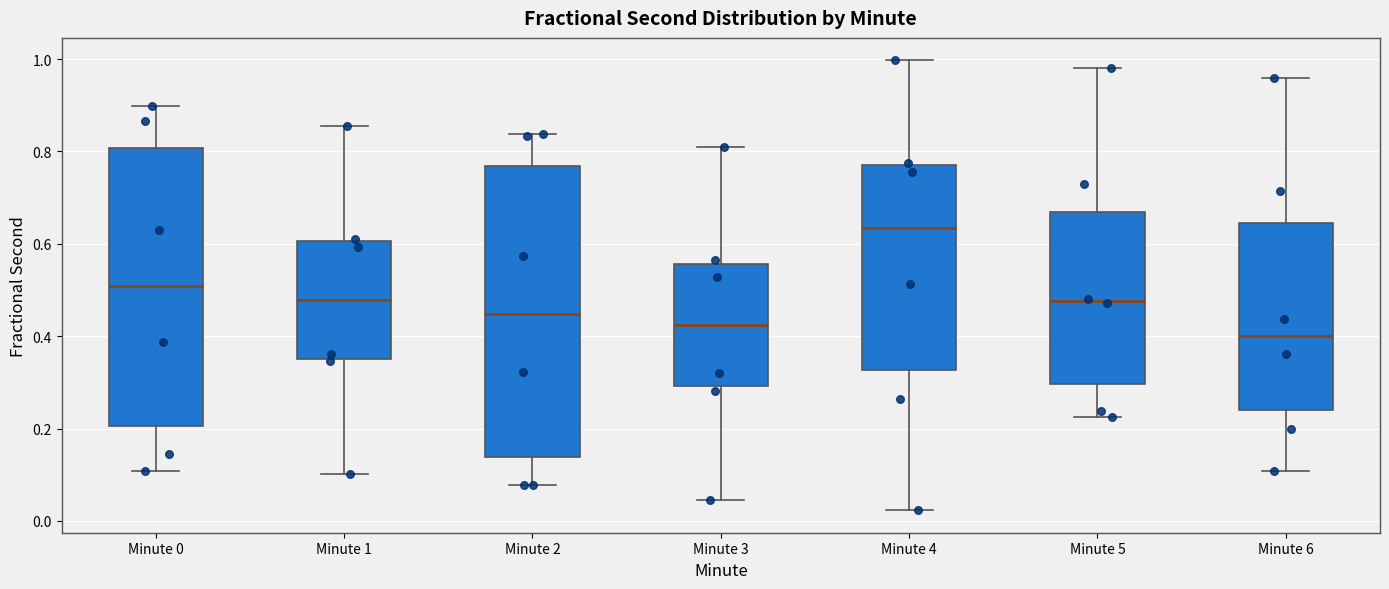

Where does the median line of the box for Minute 4 sit on the y-axis? The values are not printed on the chart, so give them approximately, as read against the axis.

0.64